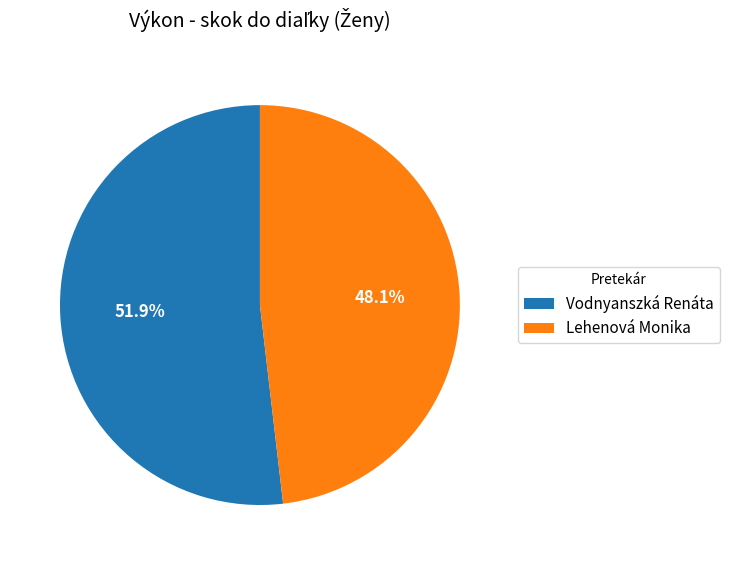

To the nearest percent, what portion does Lehenová Monika represent?

48%